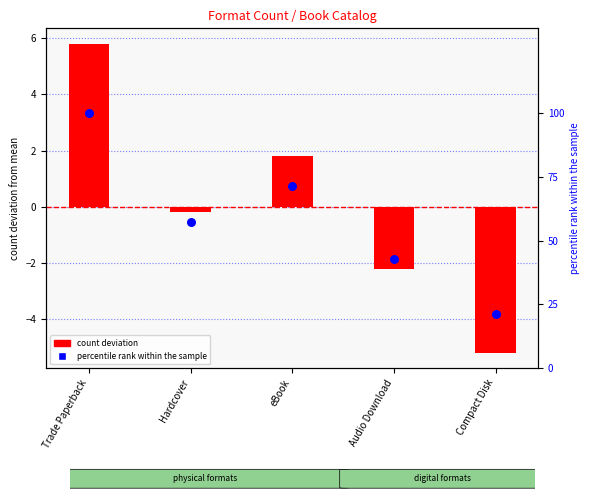

Which series reaches the maximum Y coordinate?

percentile rank within sample